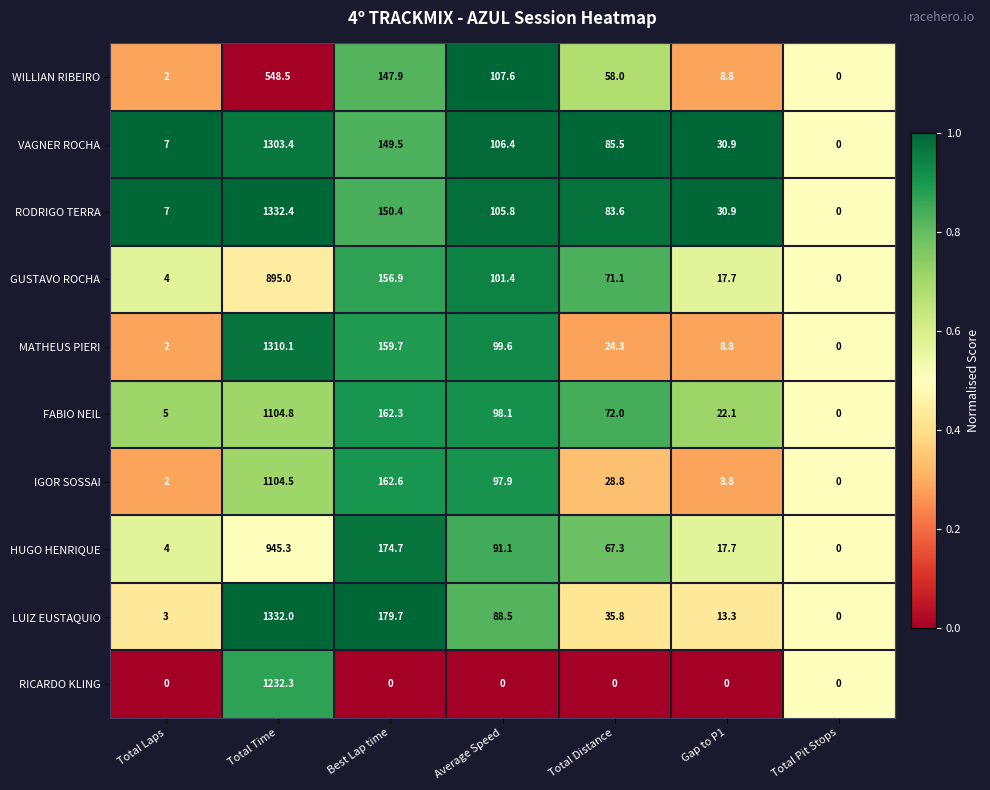

Is it true that RICARDO KLING equals 1232.3 at Total Time?

True